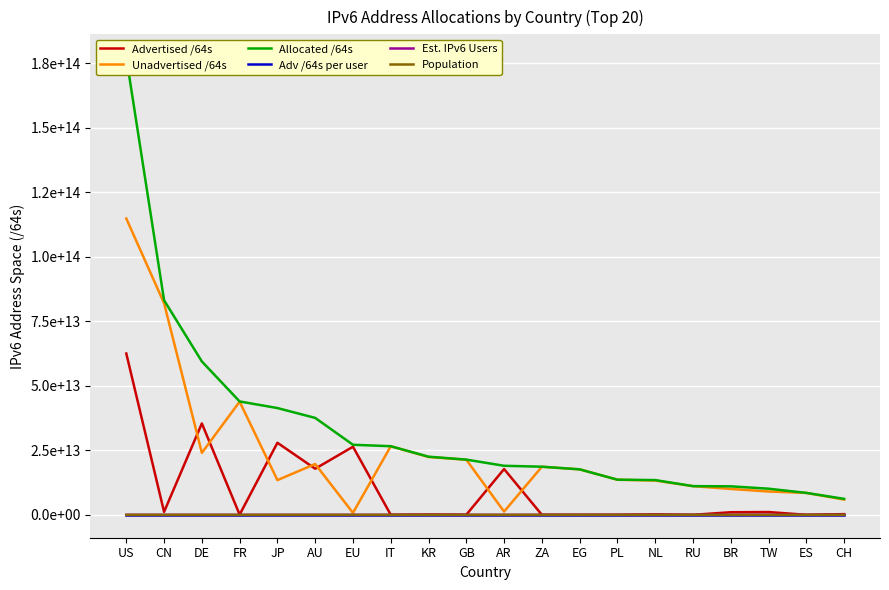

What position from the right is JP?

16